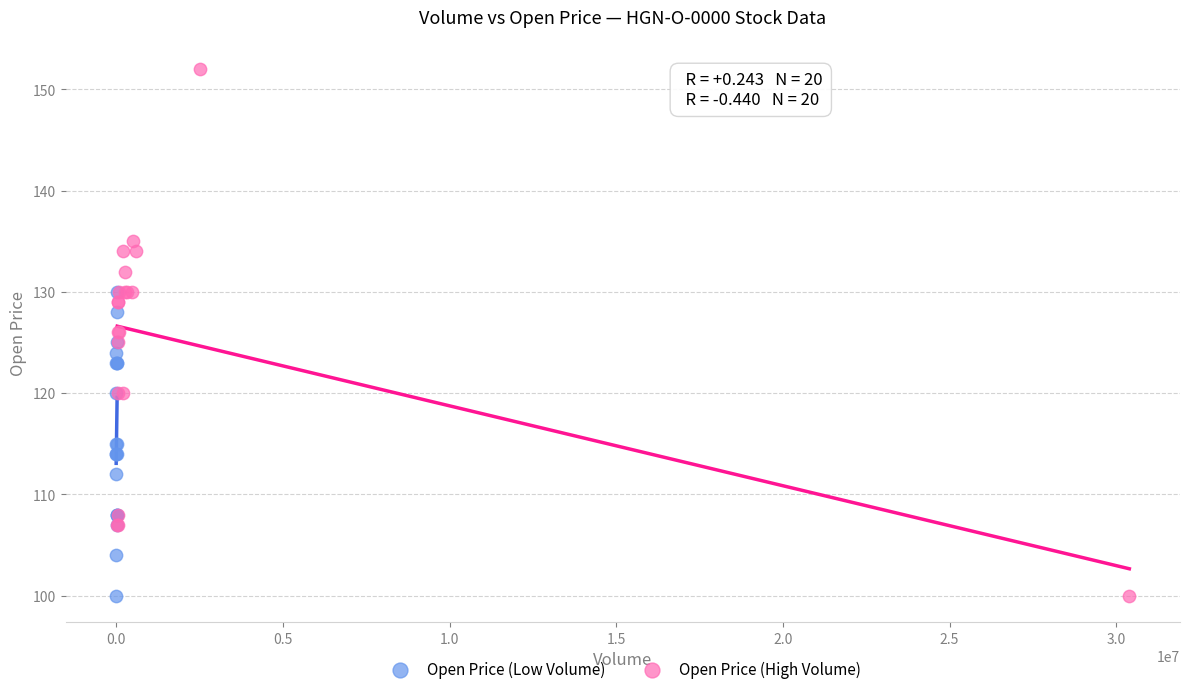

Which series reaches the maximum Y coordinate?

Open Price (High Volume)